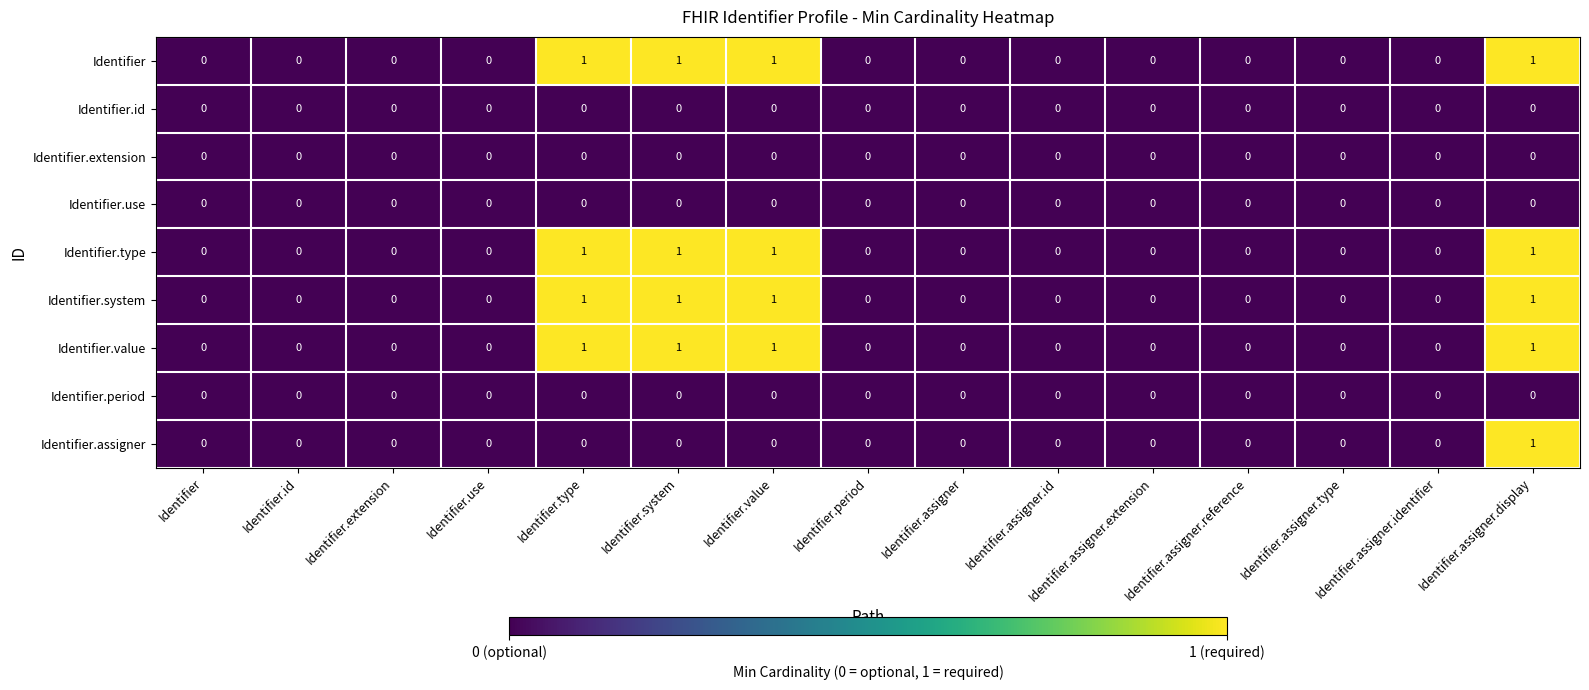

How many distinct data groups are displayed?

9